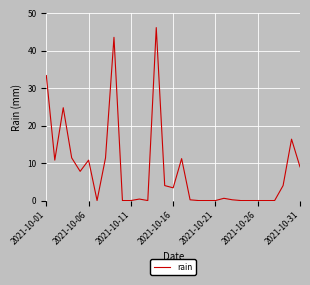

True or false: the data has more than 1 interior local peaks.

True